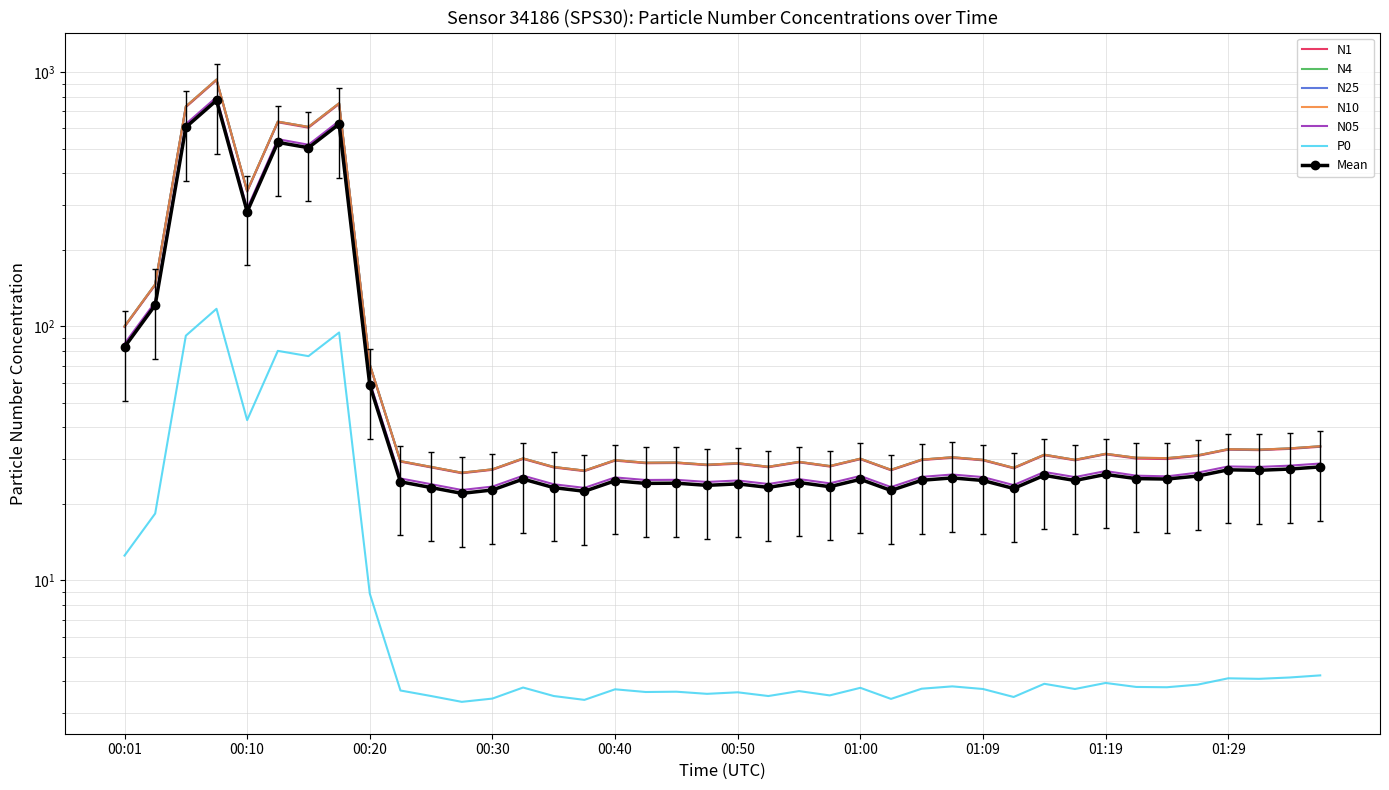

True or false: N1 has more than 2 interior local peaks.

True